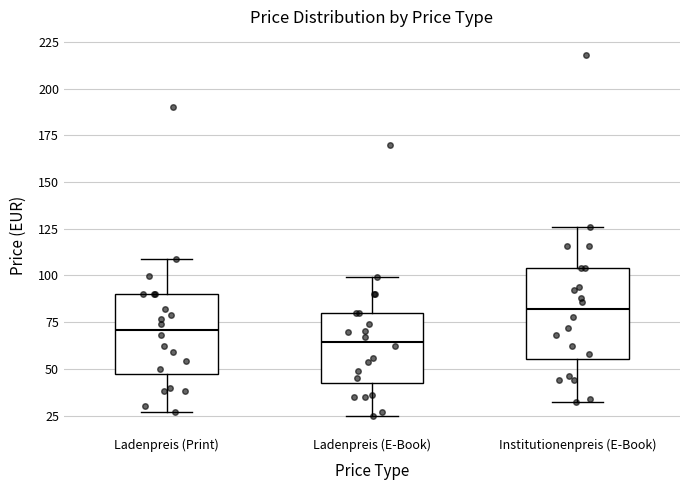

Reading left to right, transcribe this box plot: for each box, give where its median line is, the range the box spans, and where its two whiskers end, as read against the y-axis. The values are not printed on the chart, so give them approximately, as read against the axis.

Ladenpreis (Print): median 70, box 45 to 90, whiskers 25 to 110
Ladenpreis (E-Book): median 65, box 45 to 80, whiskers 25 to 100
Institutionenpreis (E-Book): median 80, box 55 to 105, whiskers 30 to 125